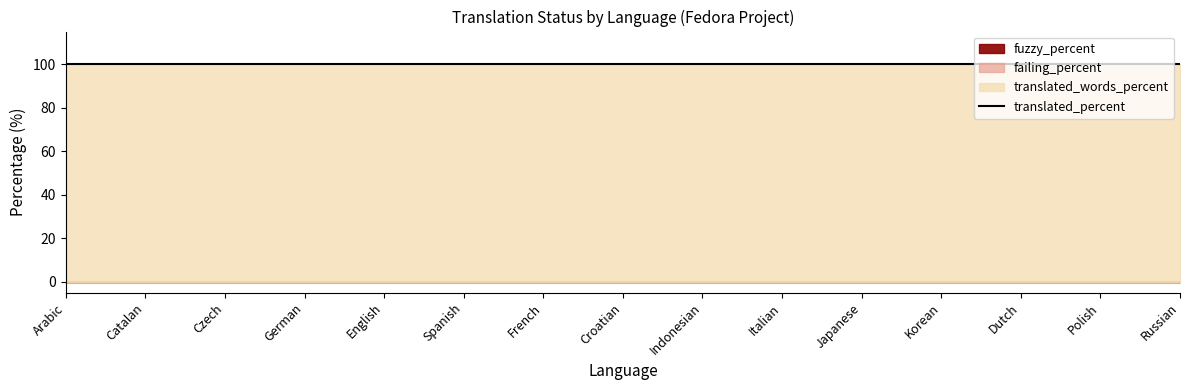

True or false: fuzzy_percent and translated_percent intersect in this chart.

False